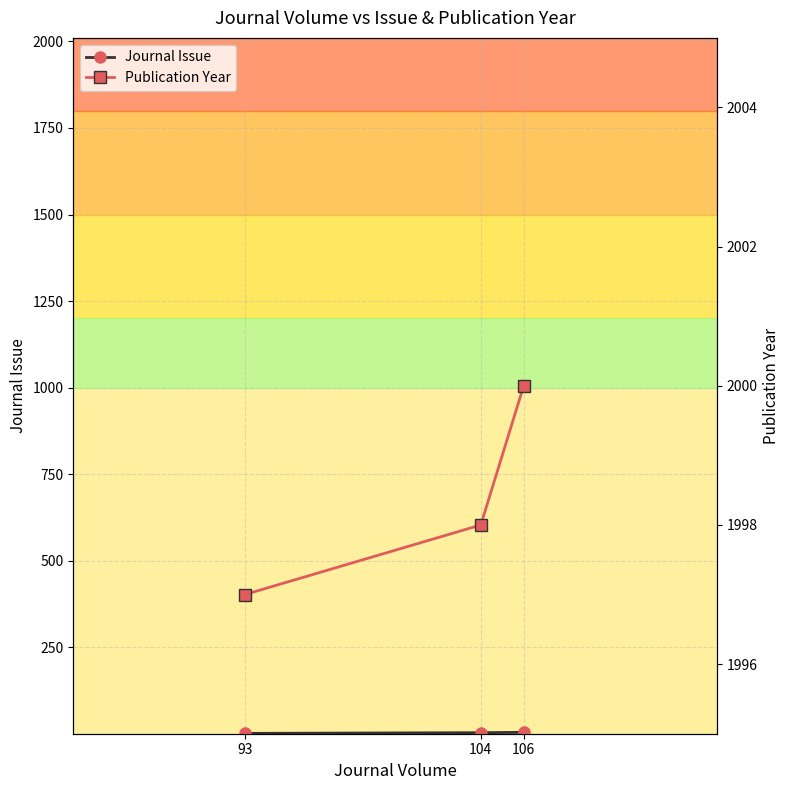

What are all the series names shown in the legend?

Journal Issue, Publication Year